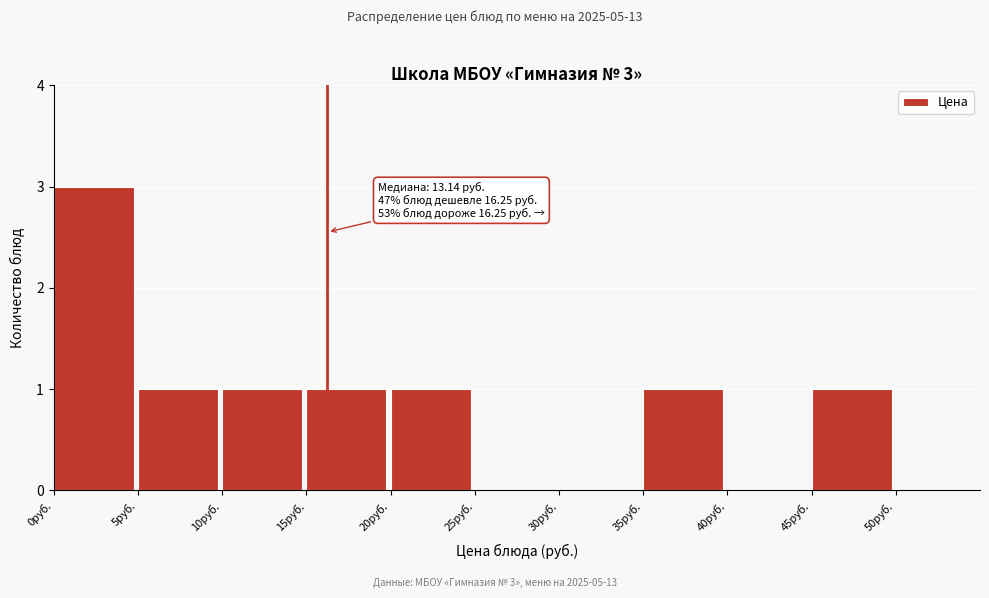

Which range on the x-axis has the tallest bar?

0 to 5